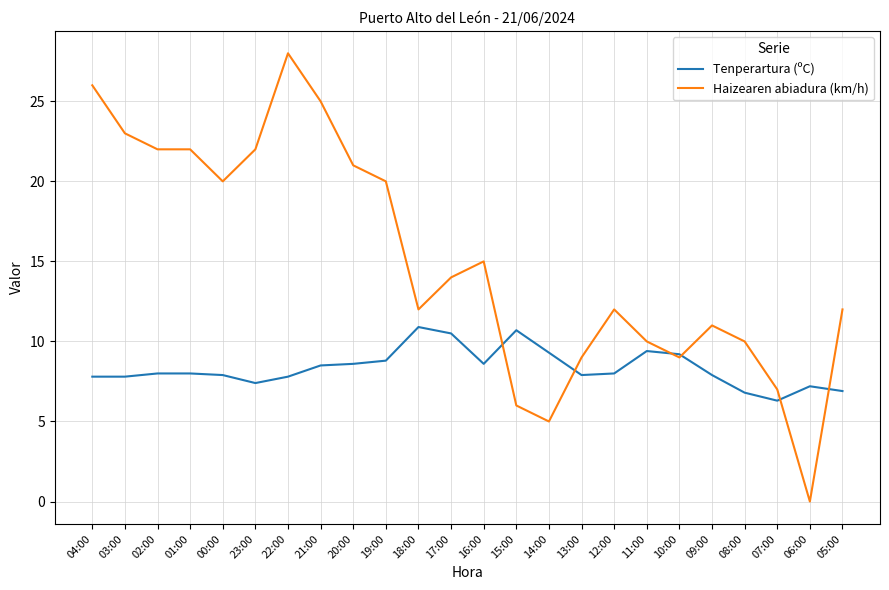

Is it true that Haizearen abiadura (km/h) equals 24.6 at 17:00?

False